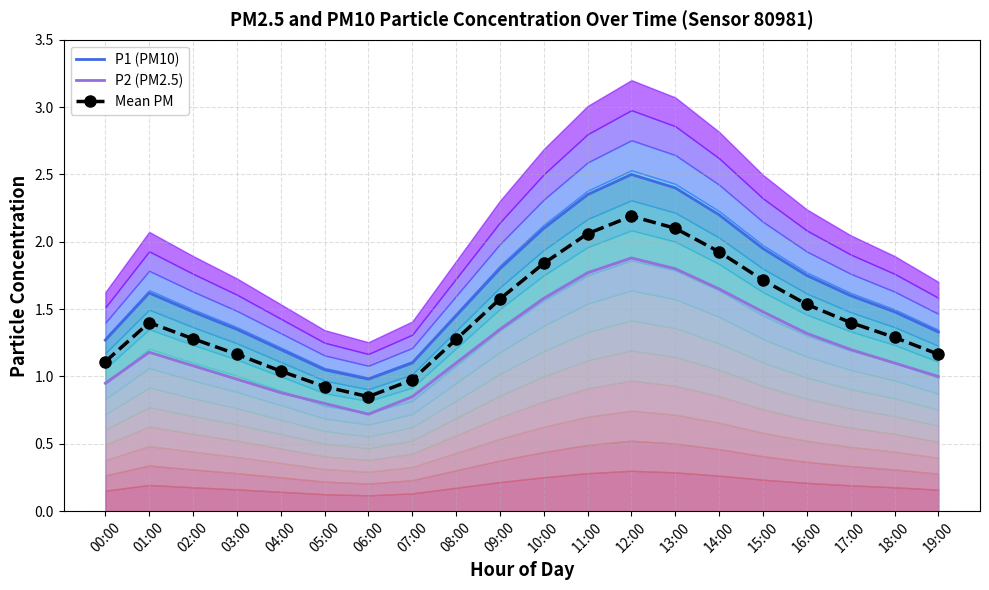

True or false: Mean PM and P1 (PM10) cross at least once.

False